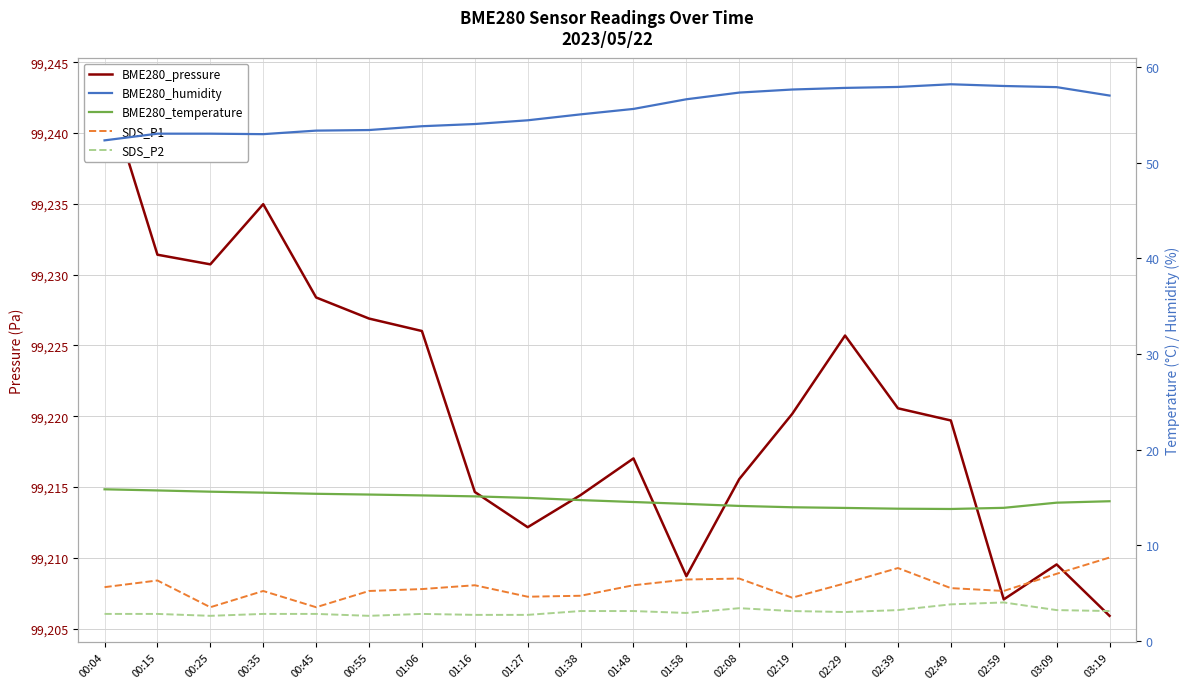

True or false: BME280_pressure and SDS_P1 intersect in this chart.

False